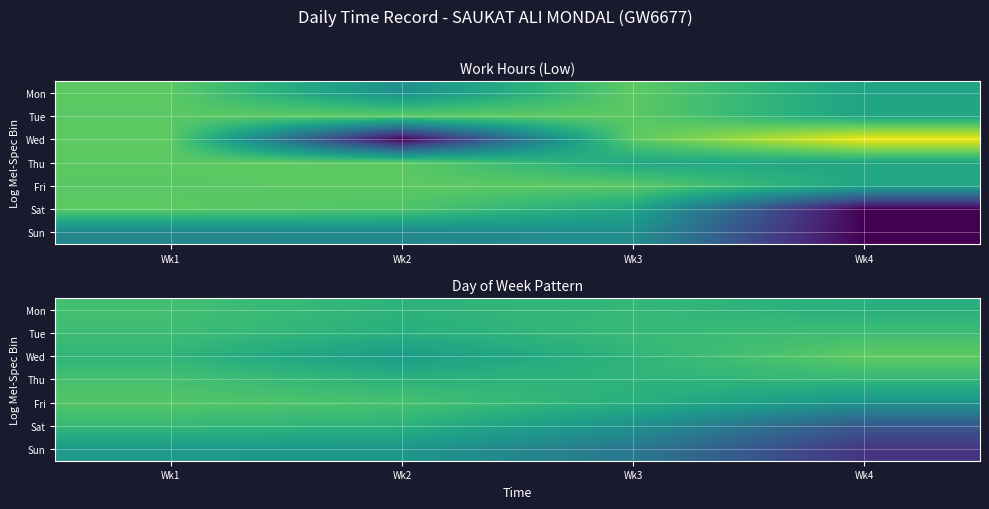

True or false: Tue has a value of 3.5 at Wk2.

False